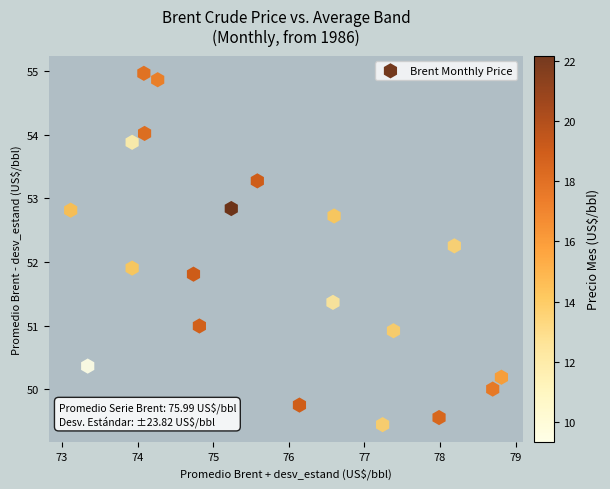

What Y value in the scatter plot is closest to 52?

51.9